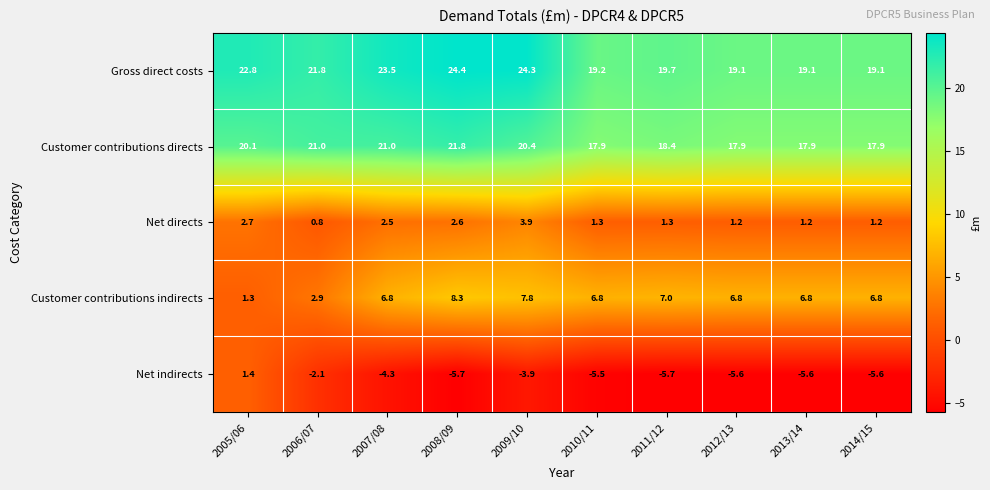

How many distinct data groups are displayed?

5